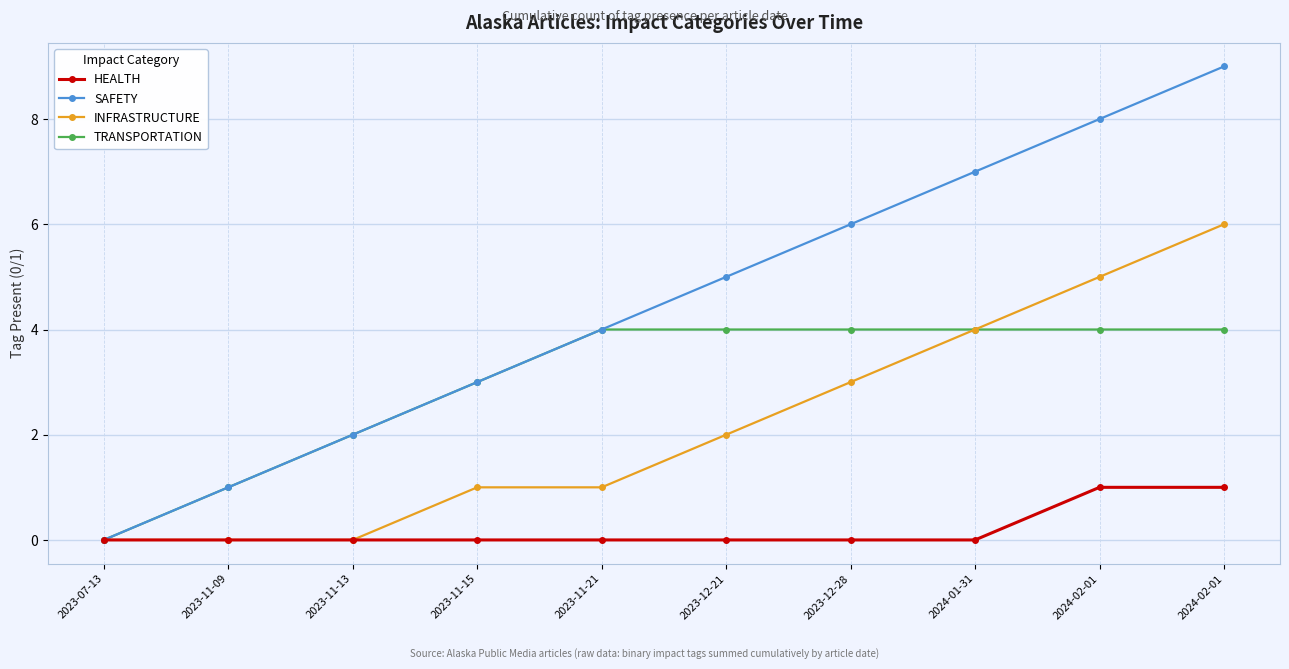

How many lines are shown in the chart?

4